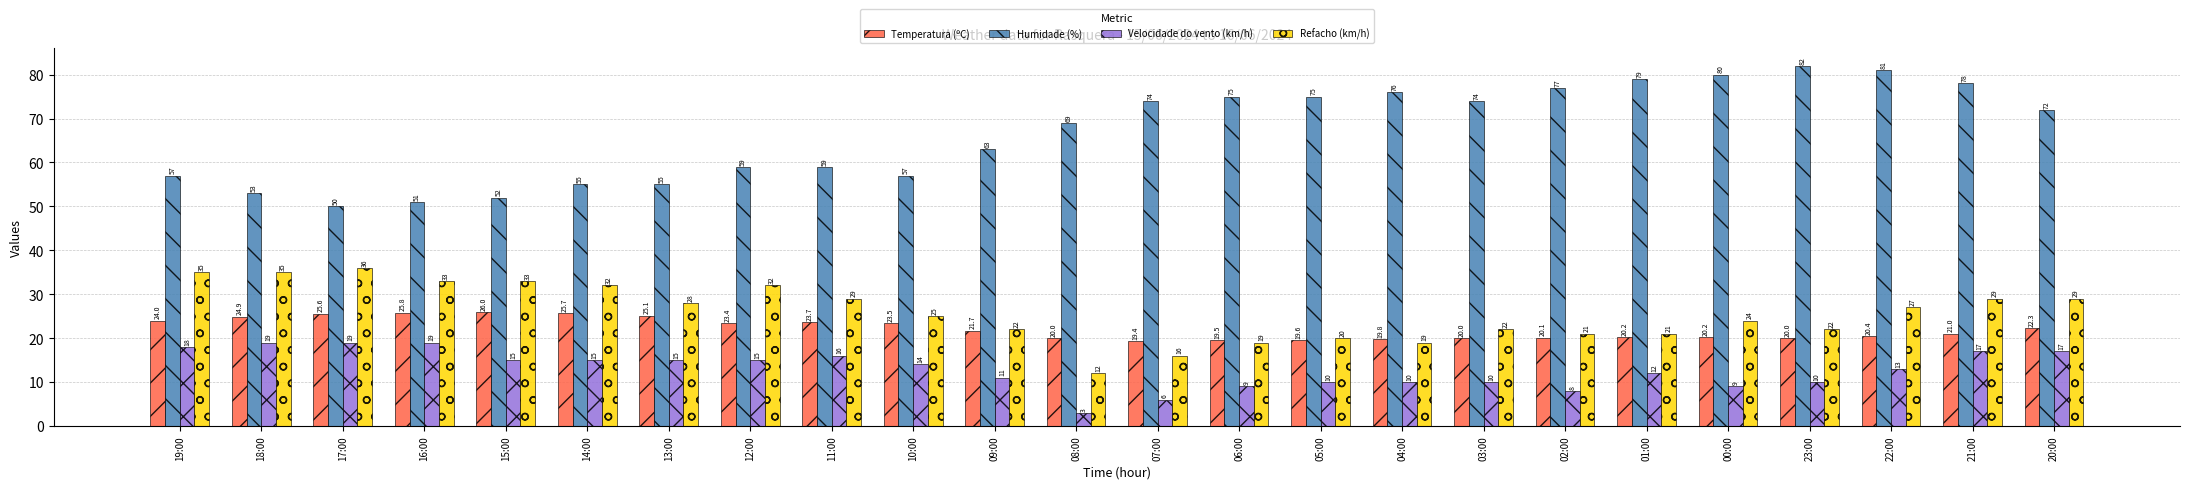

What is the difference between the maximum and minimum values in the Humidade (%) series?

32.0